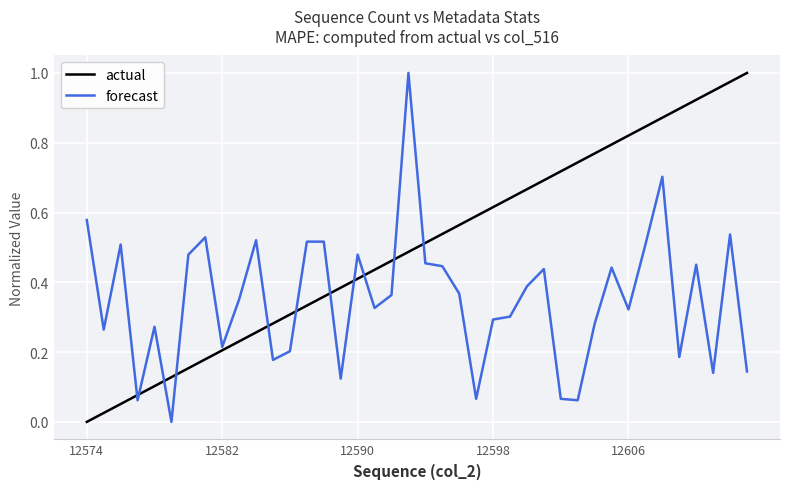

Which series ends up on top after the final intersection of actual and forecast?

actual